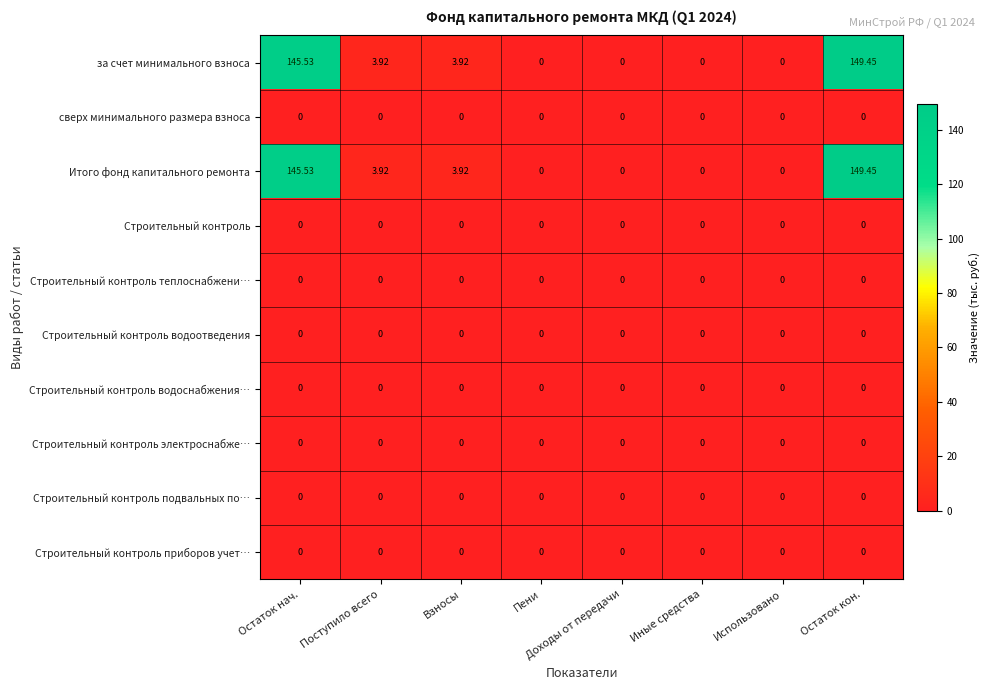

At which category is the sum across all series the highest?

Остаток кон.